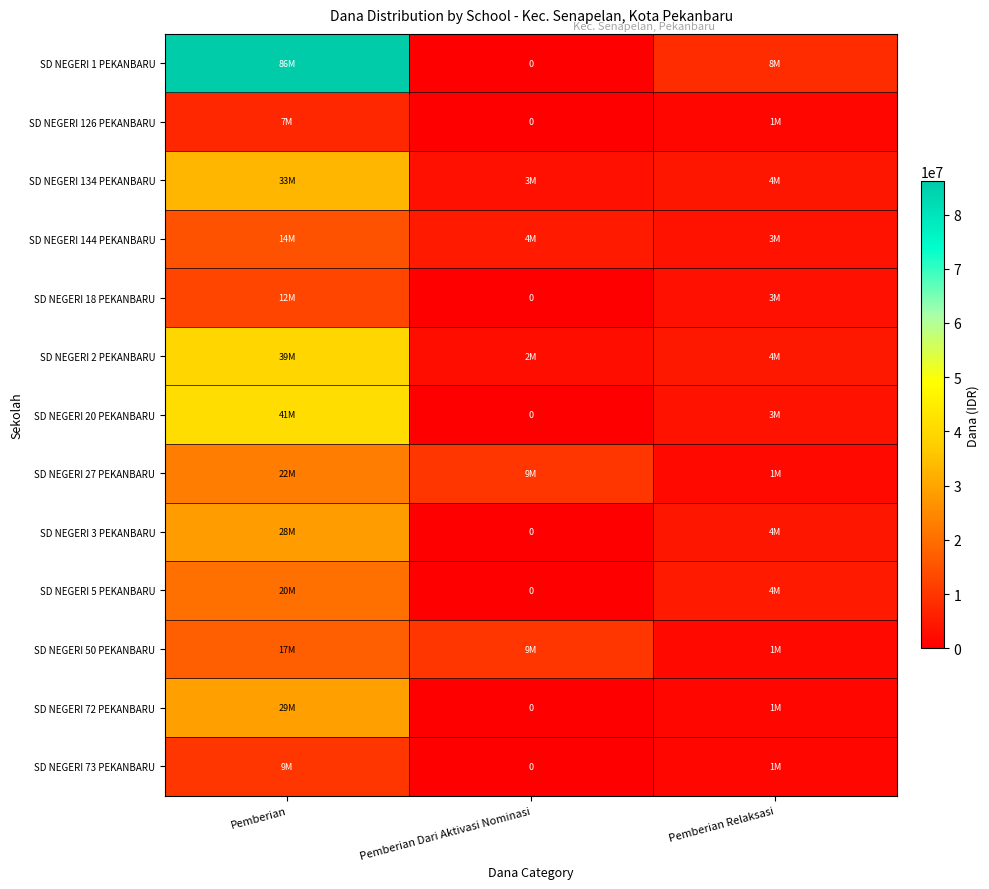

At which category does the chart reach its minimum across all series?

Pemberian Dari Aktivasi Nominasi